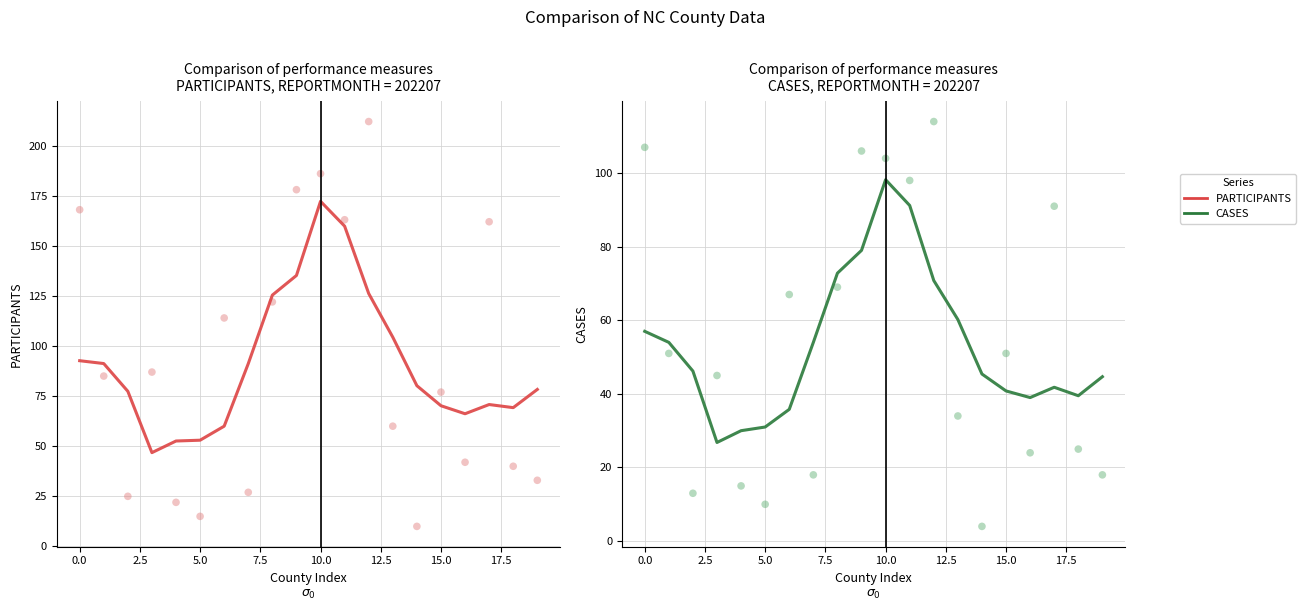

At which category is the sum across all series the highest?

10